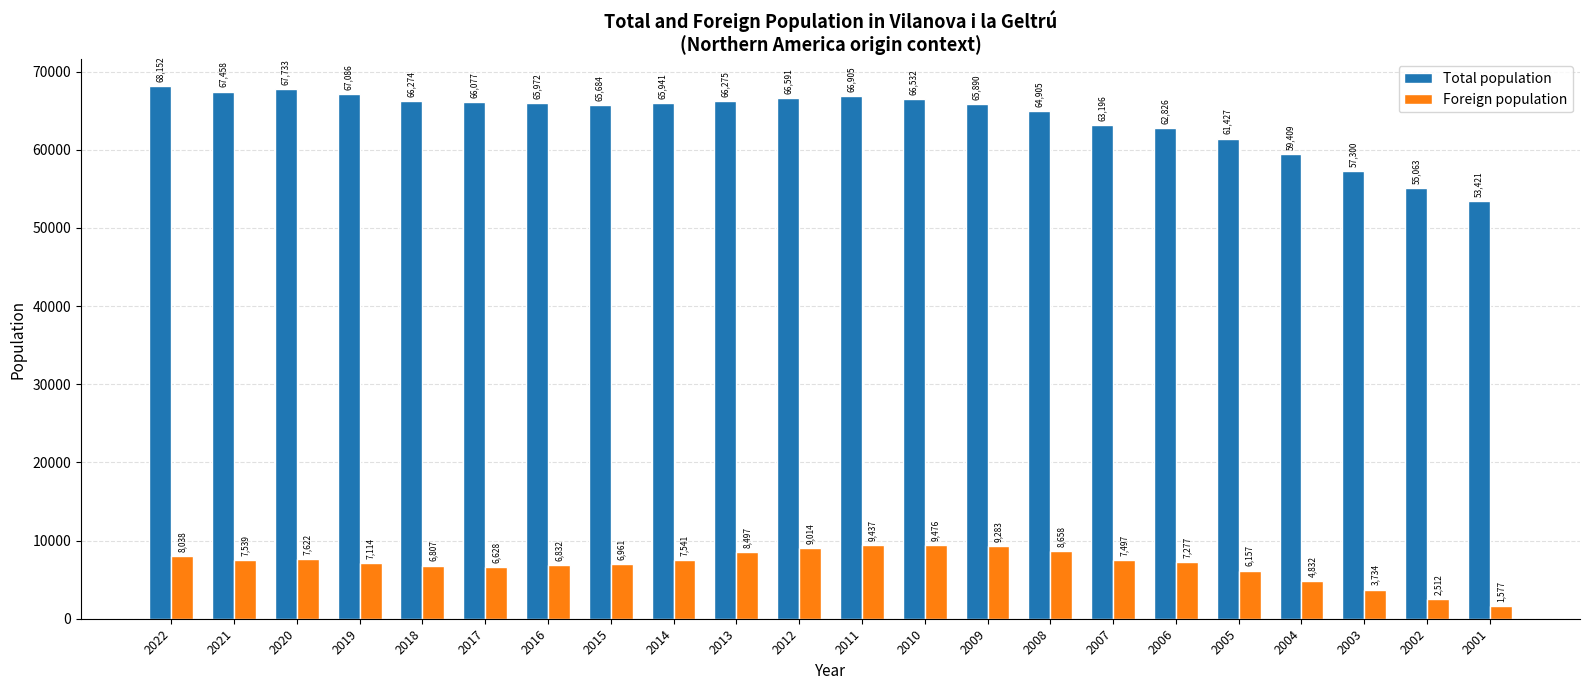

What is the difference between the maximum and minimum values in the Total population series?

14731